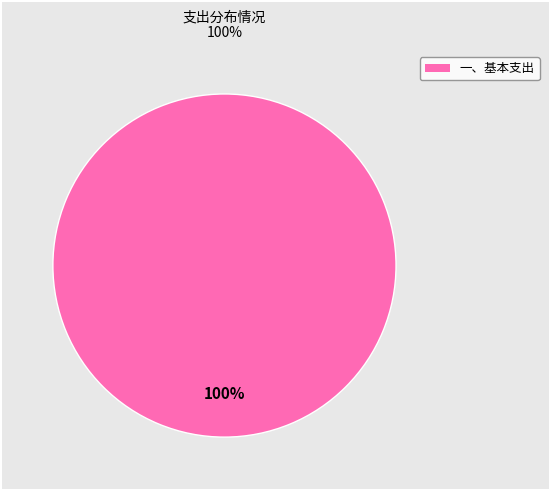

Is there any slice that represents more than half of the pie?

Yes